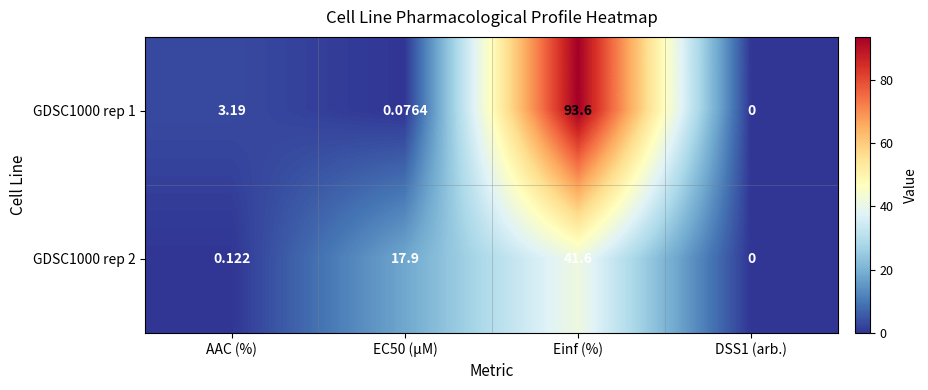

At which category is the sum across all series the highest?

Einf (%)